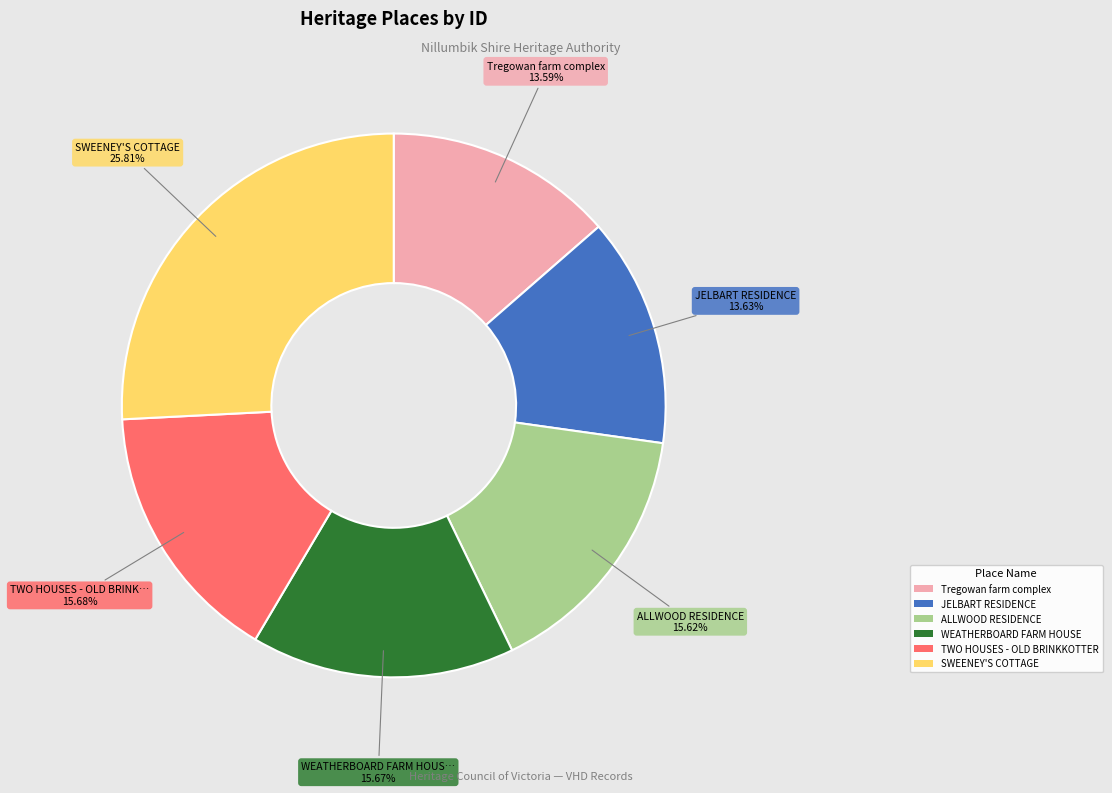

Approximately how many times larger is the value at WEATHERBOARD FARM HOUSE compared to ALLWOOD RESIDENCE?

1.0